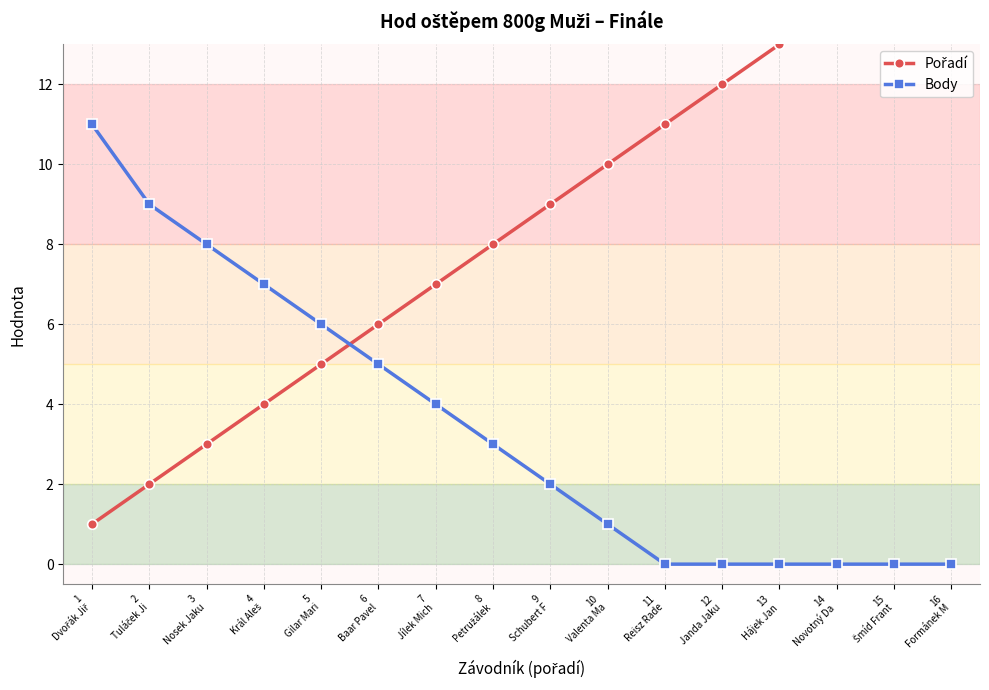

Where is Pořadí nearest to the value 8?

8
Petružálek